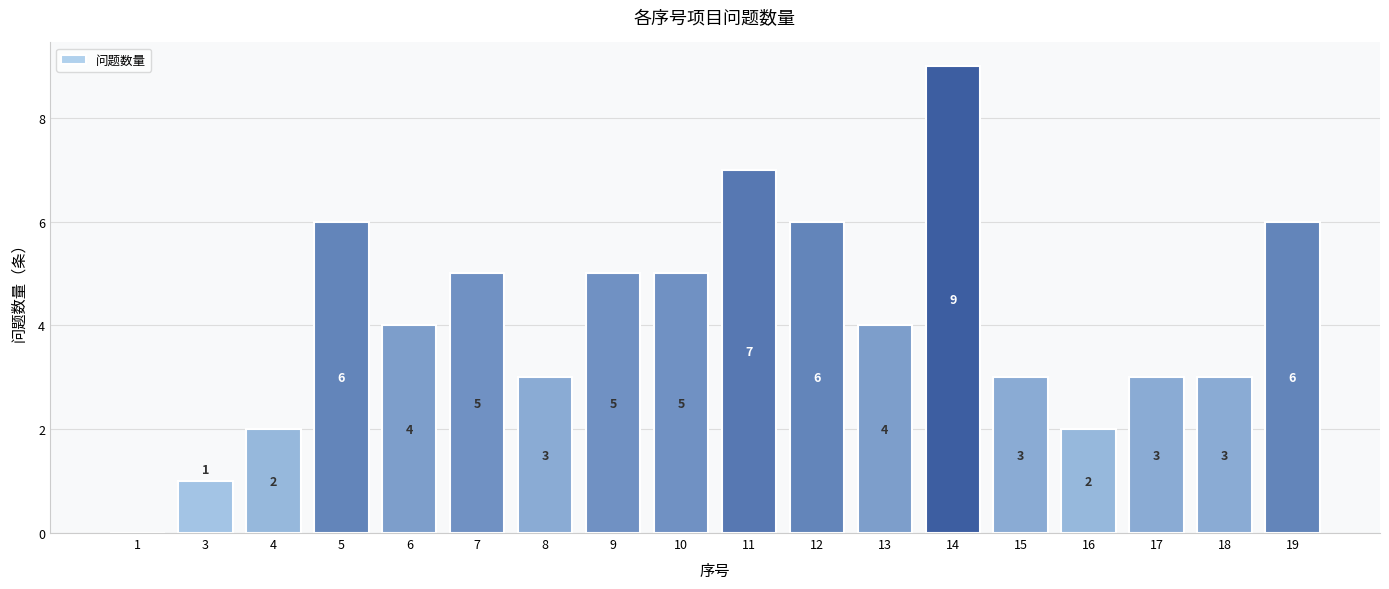

At which label does the data first exceed 4?

5